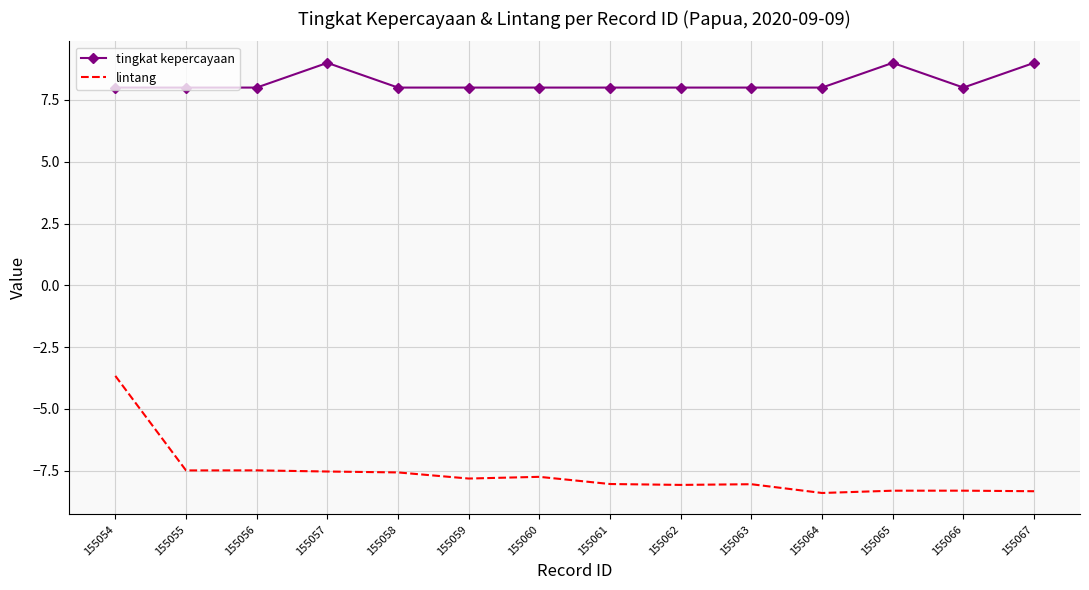

List the series in order of their peak value, highest first.

tingkat kepercayaan, lintang